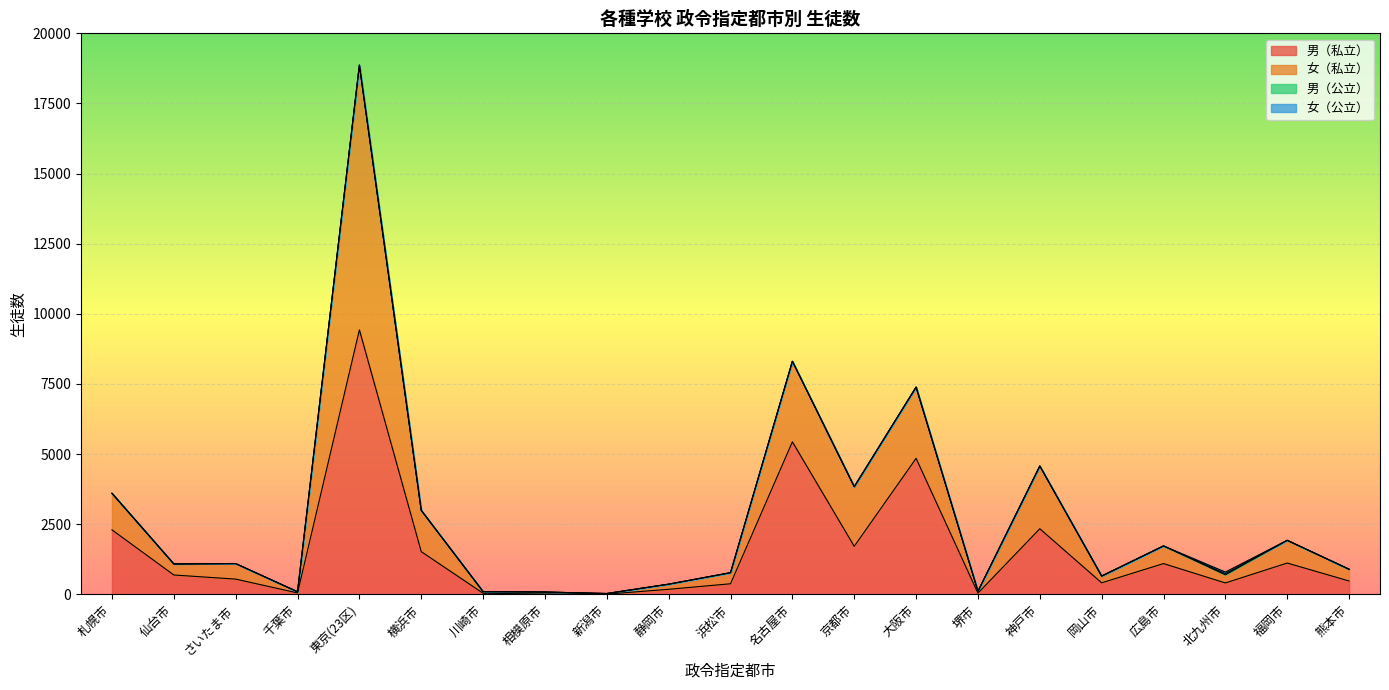

What is the spread (max minus min) of values at 広島市?

629